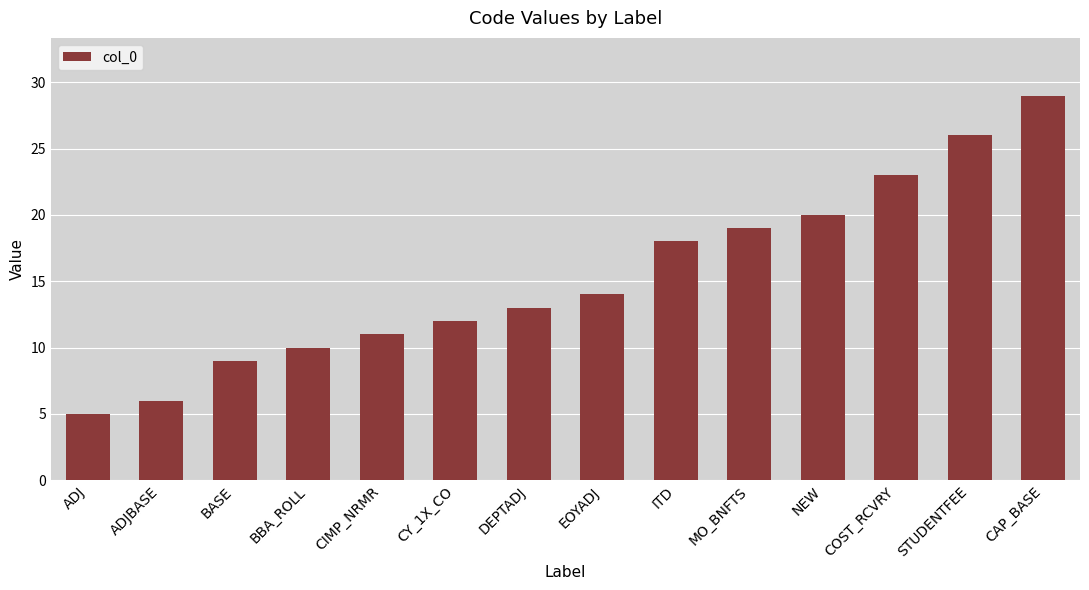

List the labels in order of value, smallest first.

ADJ, ADJBASE, BASE, BBA_ROLL, CIMP_NRMR, CY_1X_CO, DEPTADJ, EOYADJ, ITD, MO_BNFTS, NEW, COST_RCVRY, STUDENTFEE, CAP_BASE